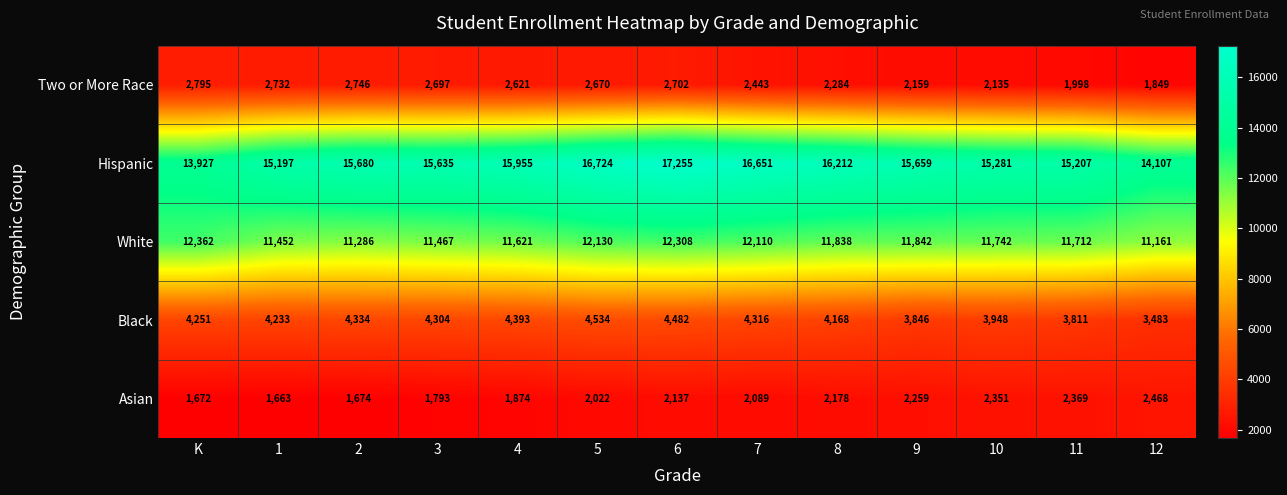

At which label is Two or More Race closest to 2322?

8